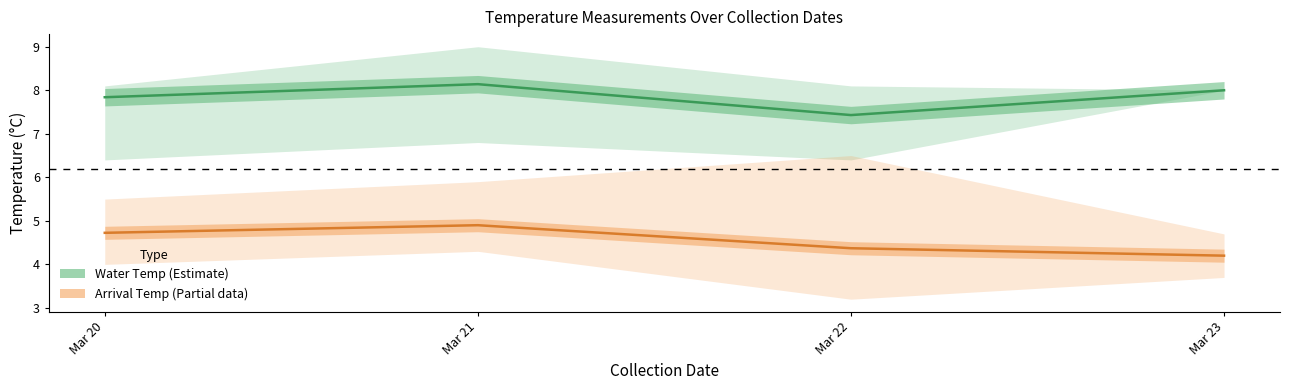

At how many categories does at least one series exceed 4?

4